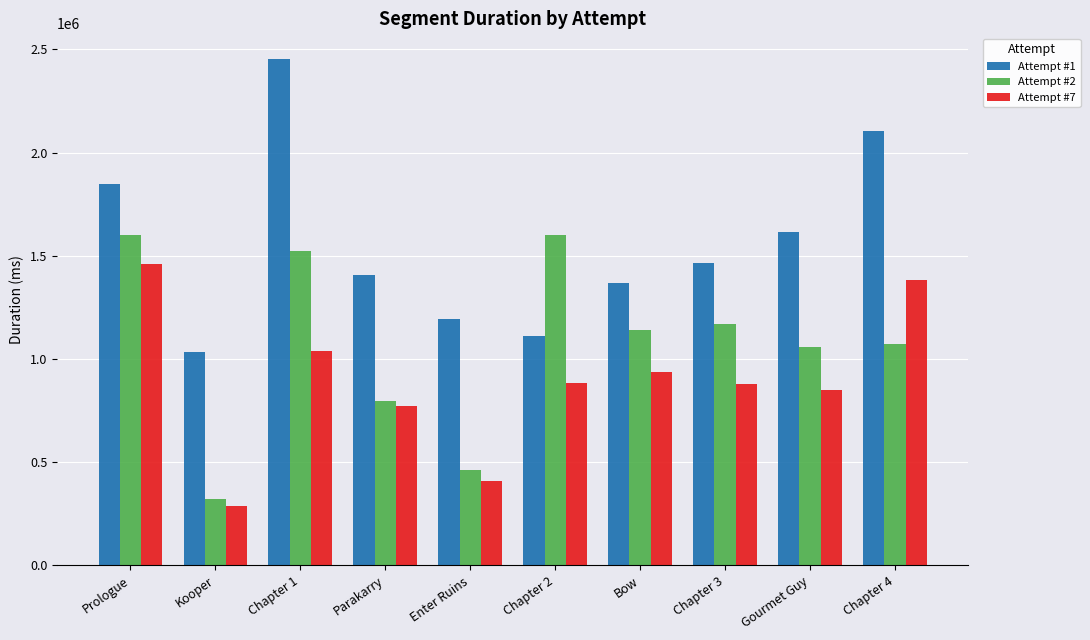

What is the spread (max minus min) of values at Enter Ruins?

784415